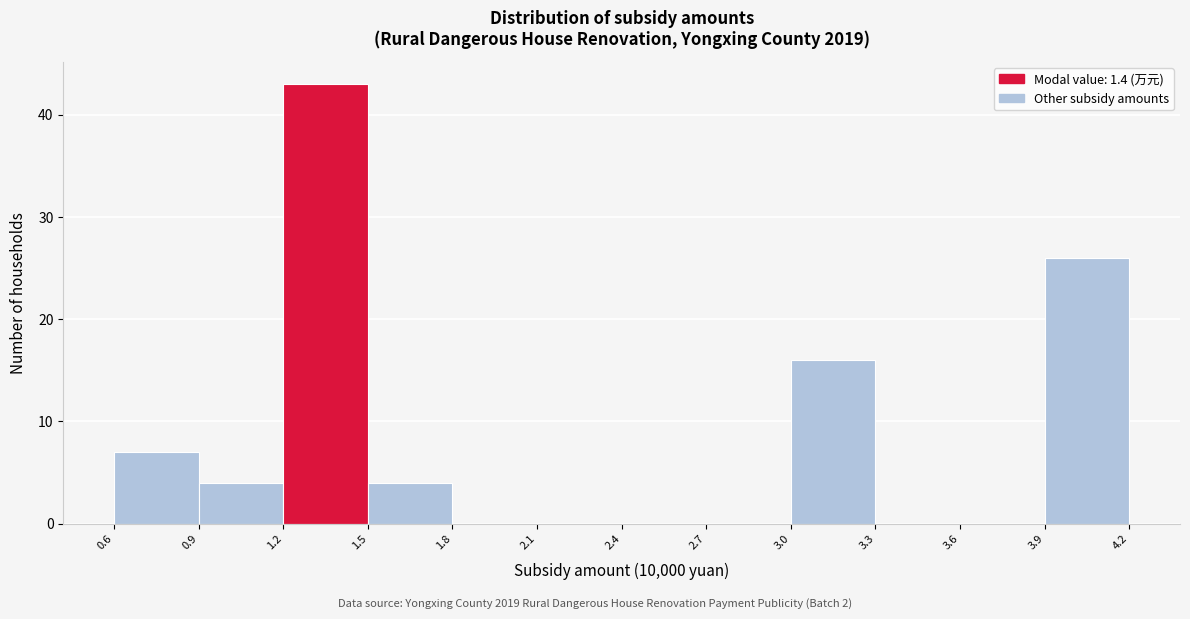

What is the height of the bar covering 1.5 to 1.8 on the x-axis? The values are not printed on the chart, so give them approximately, as read against the axis.

4